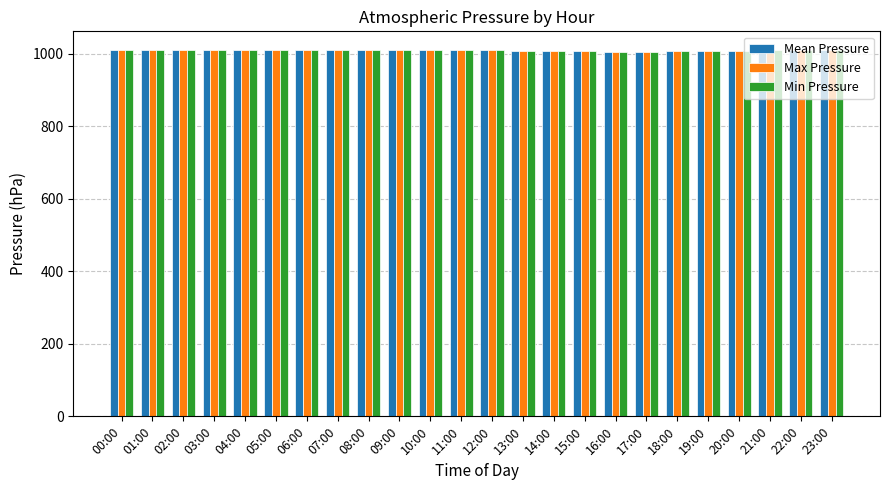

List the series in order of their overall mean, highest first.

Max Pressure, Mean Pressure, Min Pressure